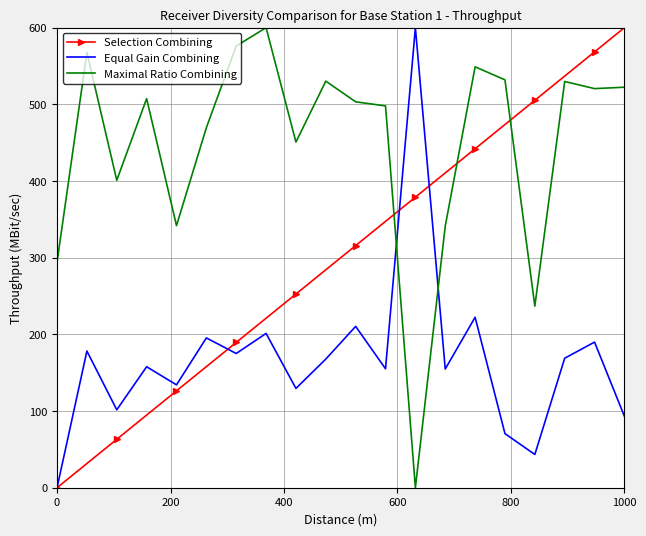

Which series has the largest total across all categories?

Maximal Ratio Combining